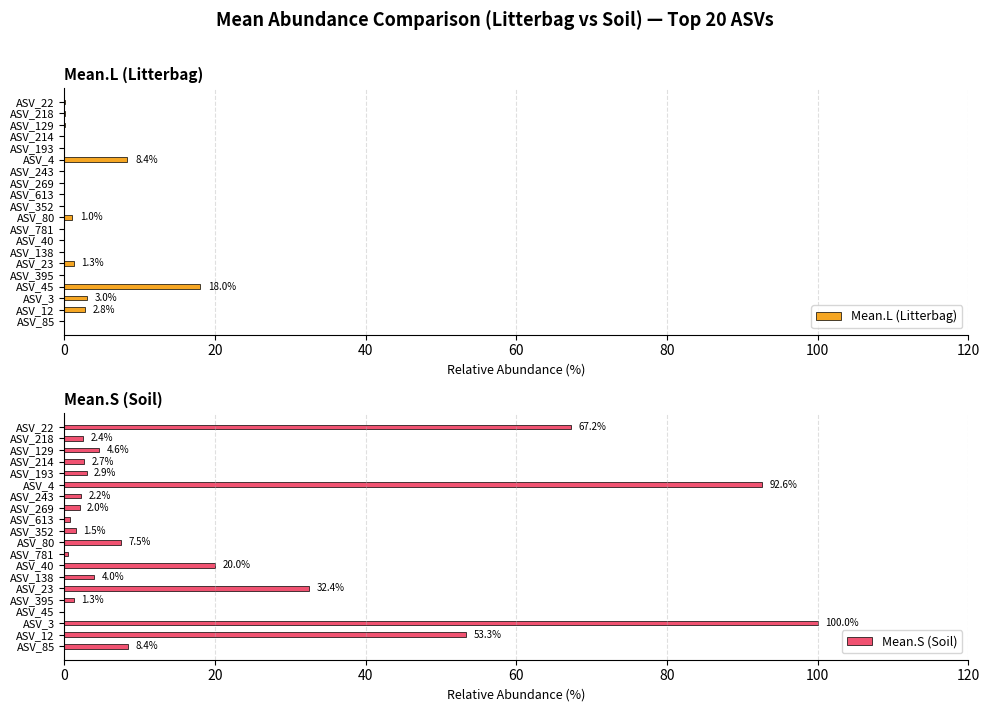

What position from the left is ASV_85?

1